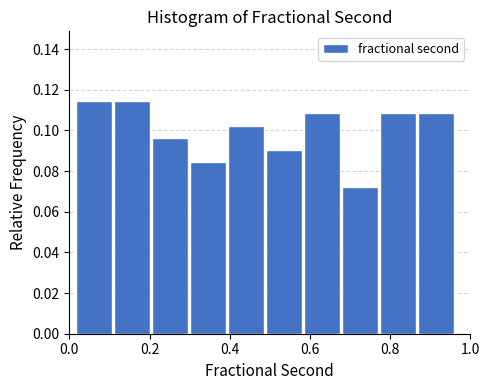

Reading left to right, transcribe this chart: for each bar, give the range it covers on the x-axis and its height. Neither the bar edges nor the heights are printed on the chart, so give them approximately, as read against the axes.

0.02 to 0.12: 0.114
0.12 to 0.20: 0.114
0.20 to 0.30: 0.096
0.30 to 0.40: 0.084
0.40 to 0.48: 0.102
0.48 to 0.58: 0.090
0.58 to 0.68: 0.108
0.68 to 0.78: 0.072
0.78 to 0.86: 0.108
0.86 to 0.96: 0.108